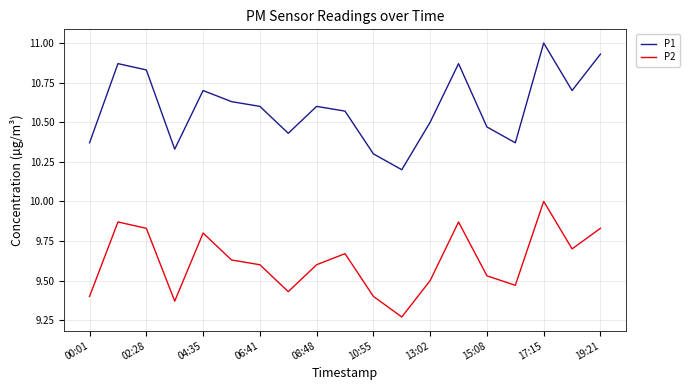

Rank the series by their average value, from highest to lowest.

P1, P2